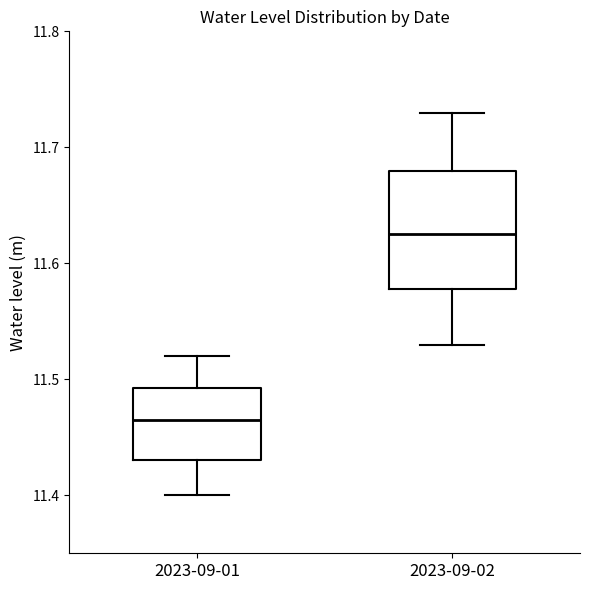

Comparing the boxes themselves (not the whiskers), which one is the tallest?

2023-09-02